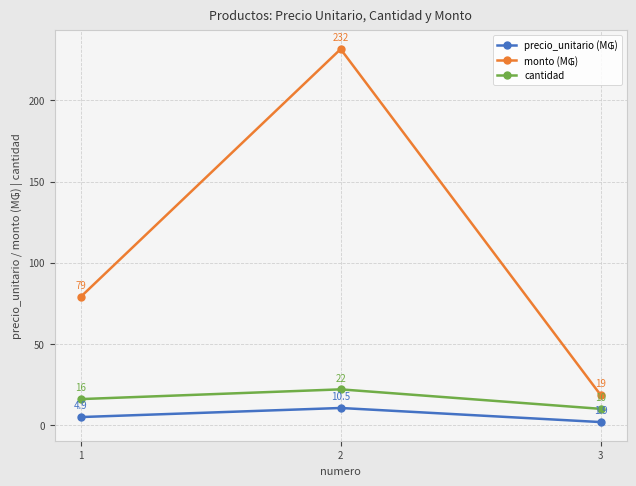

What is the minimum value for cantidad?

10.0